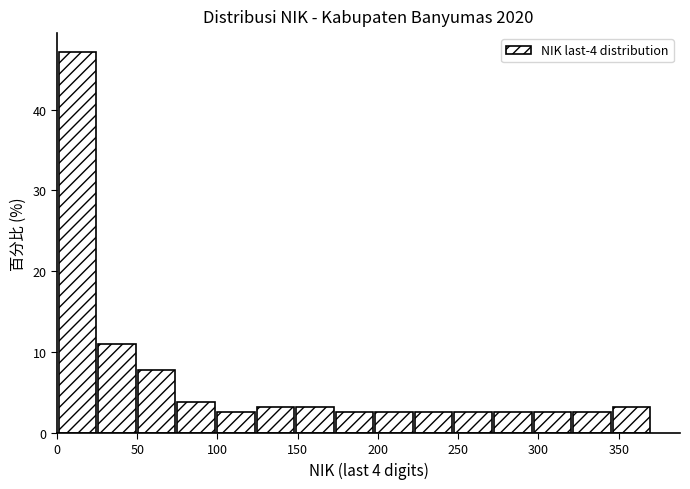

Reading left to right, list every bar in this chart as the range it spans on the x-axis followed by its height. Neither the bar edges nor the heights are printed on the chart, so give them approximately, as read against the axes.

0 to 25: 47
25 to 50: 11
50 to 75: 8
75 to 100: 4
100 to 125: 3
125 to 150: 3
150 to 175: 3
175 to 200: 3
200 to 225: 3
225 to 250: 3
250 to 270: 3
270 to 295: 3
295 to 320: 3
320 to 345: 3
345 to 370: 3